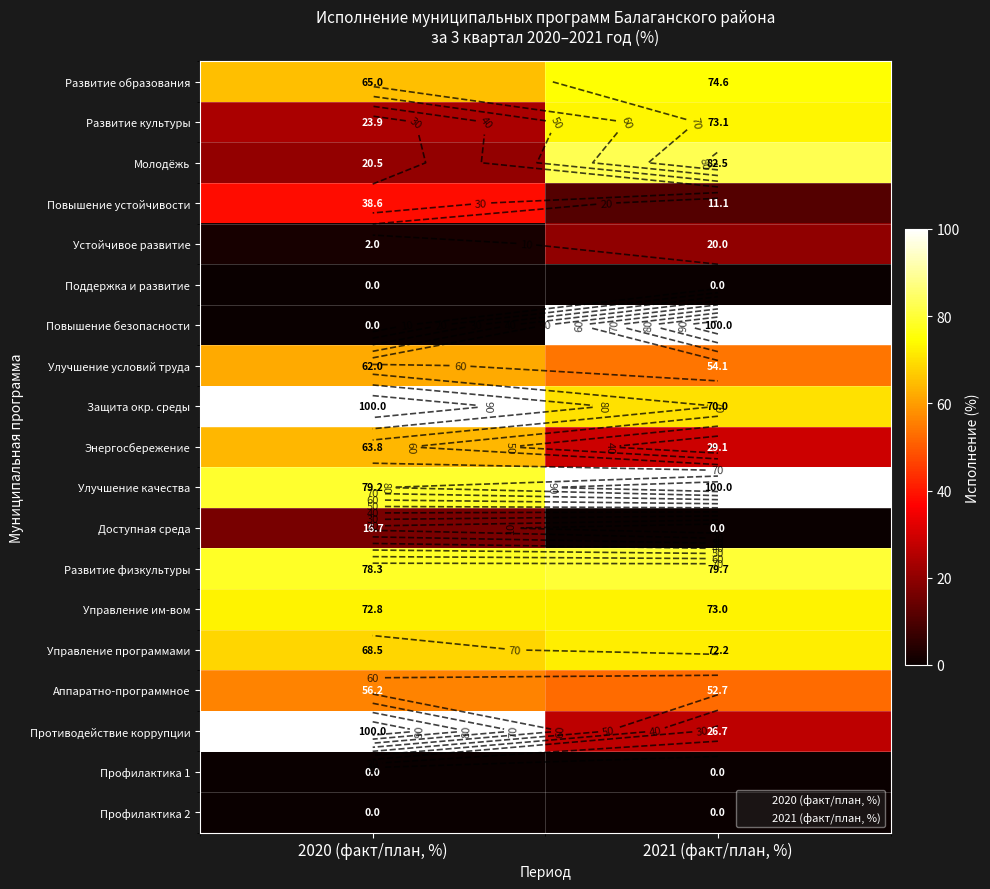

At which category is the sum across all series the highest?

2021 (факт/план, %)